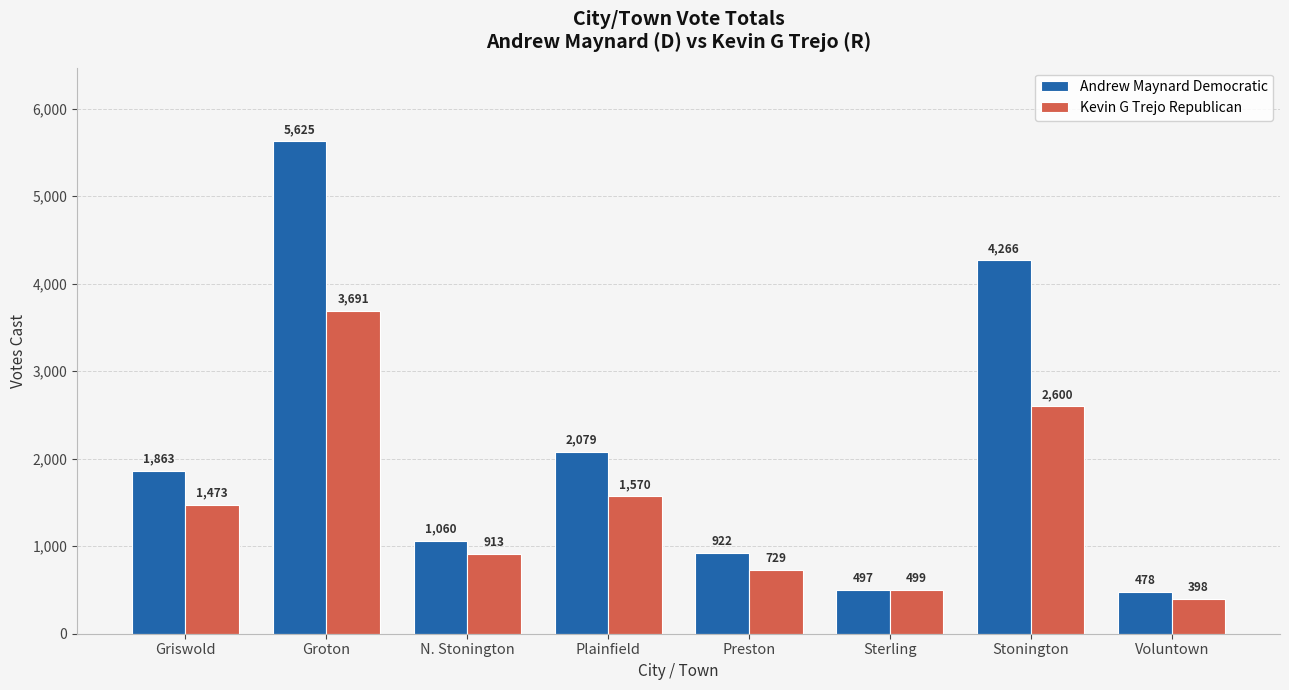

What is the difference between the maximum and minimum values in the Andrew Maynard Democratic series?

5147